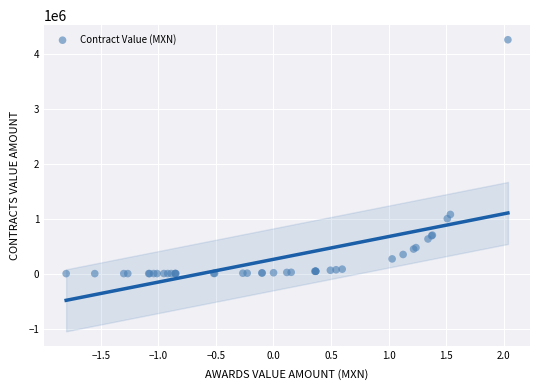

What Y value in the scatter plot is closest to 2126759?

1076250.0